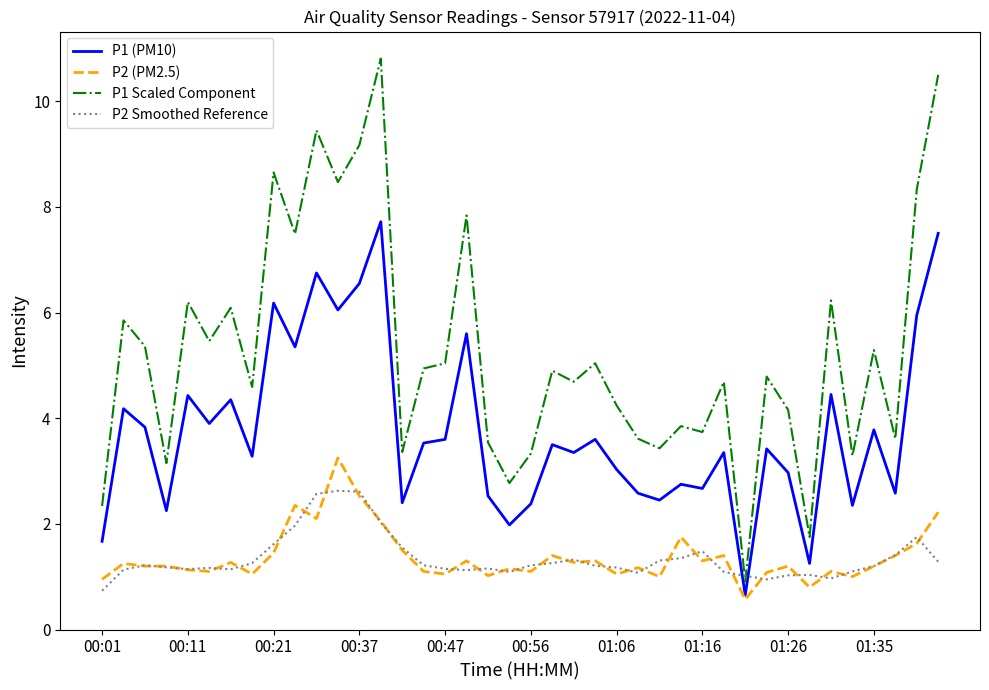

True or false: P1 (PM10) and P1 Scaled Component intersect in this chart.

False